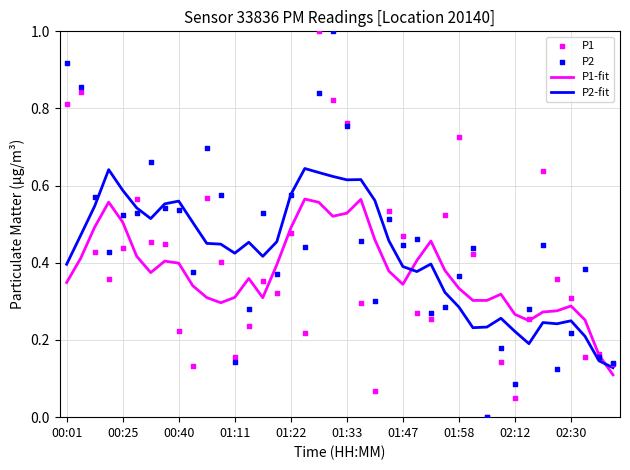

Which series has the largest Y range (max minus min)?

P1